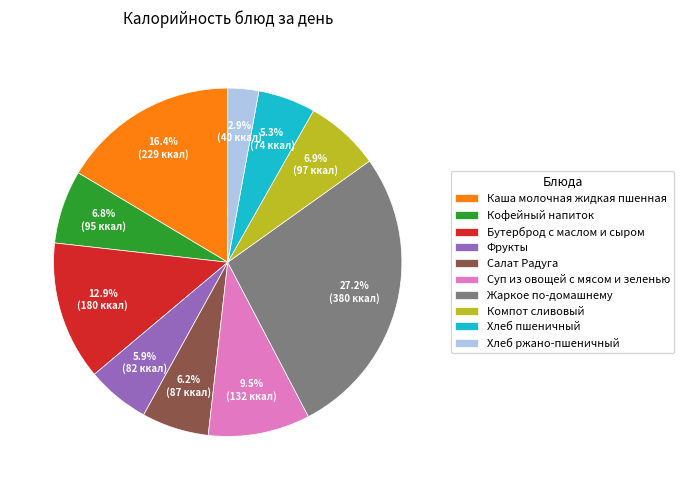

True or false: Хлеб пшеничный accounts for 1% of the total.

False